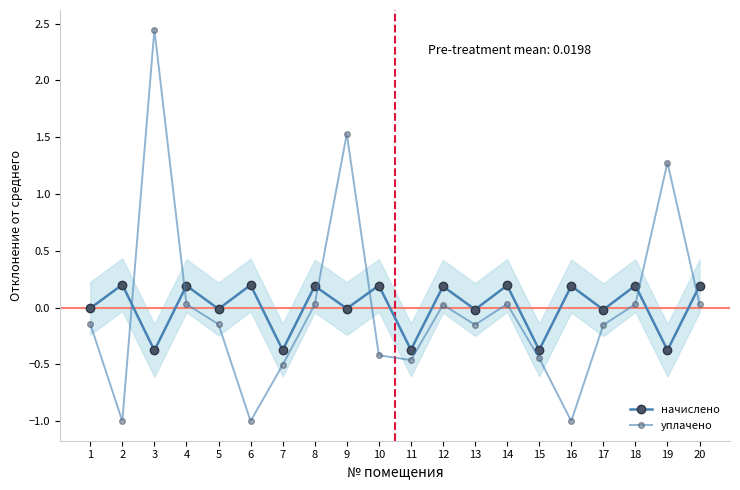

What is the difference between the highest and lowest values at 19?

1.7